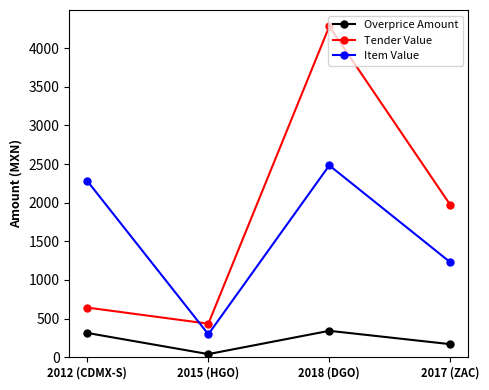

What are all the series names shown in the legend?

Overprice Amount, Tender Value, Item Value